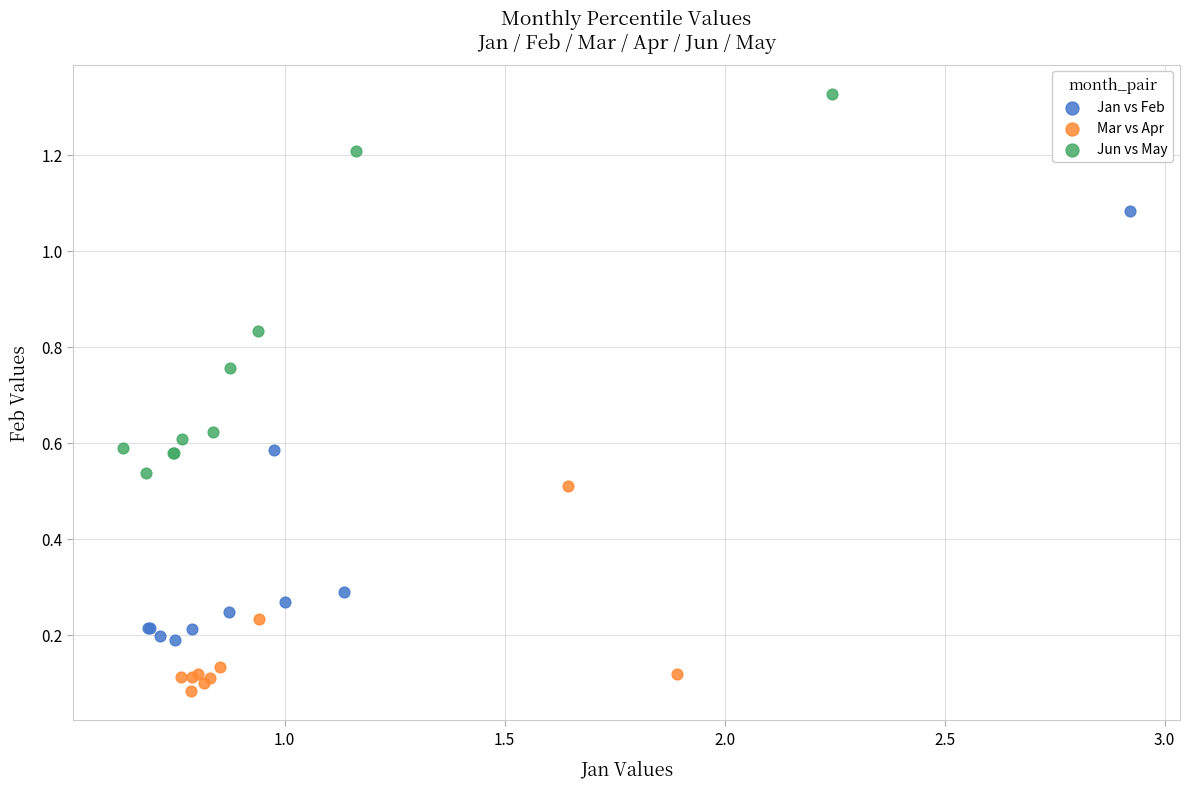

Which series contains the lowest Y value?

Mar vs Apr